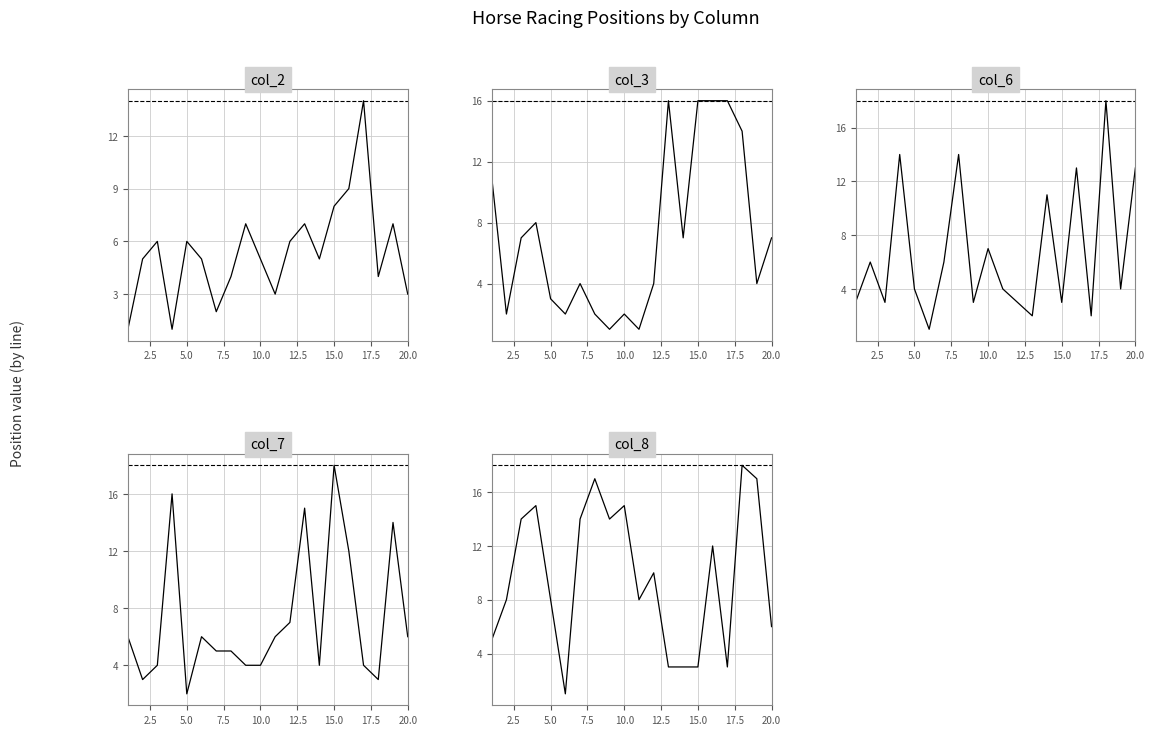

True or false: col_6 has more than 0 interior local peaks.

True